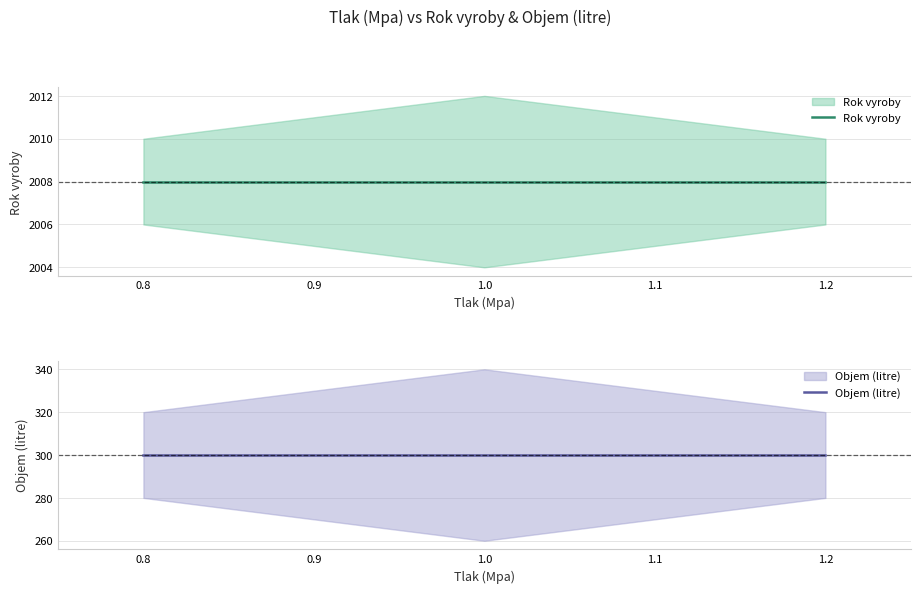

Which series has the largest total across all categories?

Rok vyroby